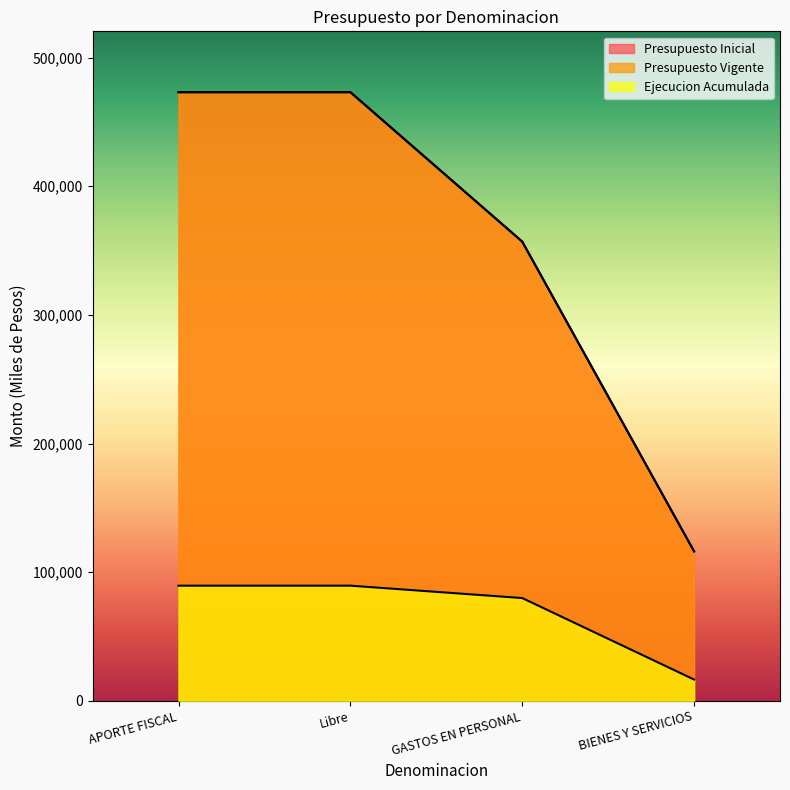

True or false: Ejecucion Acumulada has a value of 89507 at Libre.

True